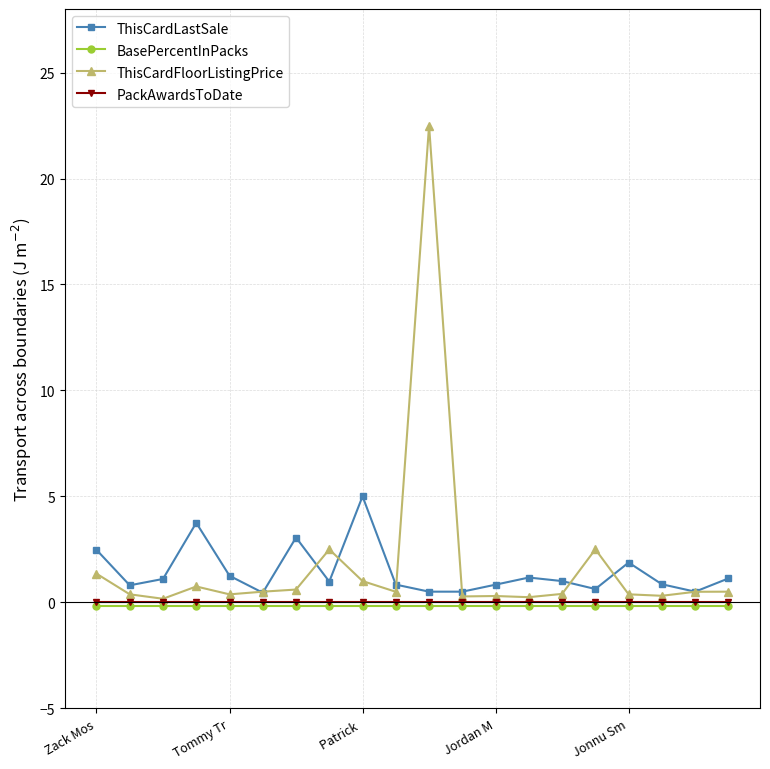

What is the value of the ThisCardLastSale point at the 1st from the left?

2.5